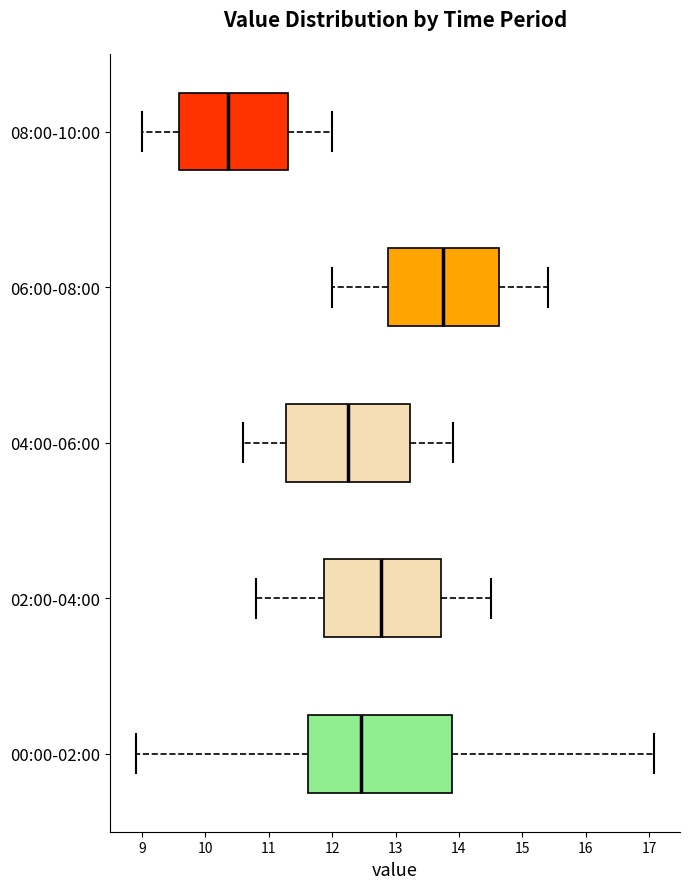

Which box's median line is the furthest to the right?

06:00-08:00